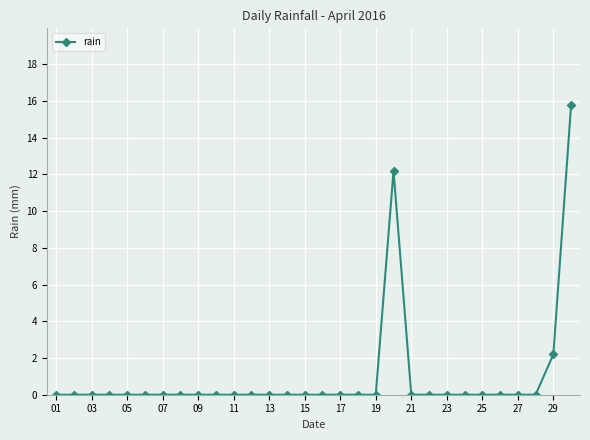

What is the difference between the second highest and second lowest values?

12.2